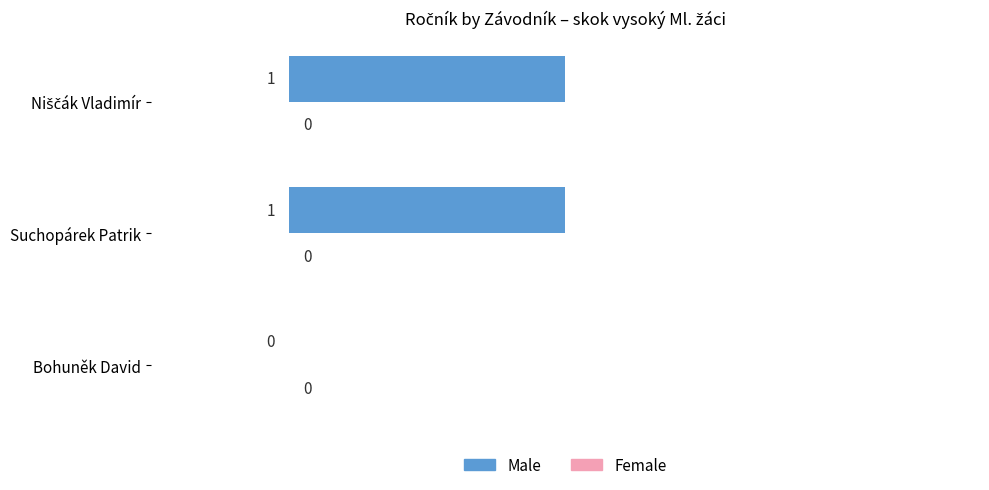

Which has a higher value, Suchopárek Patrik or Bohuněk David?

Suchopárek Patrik